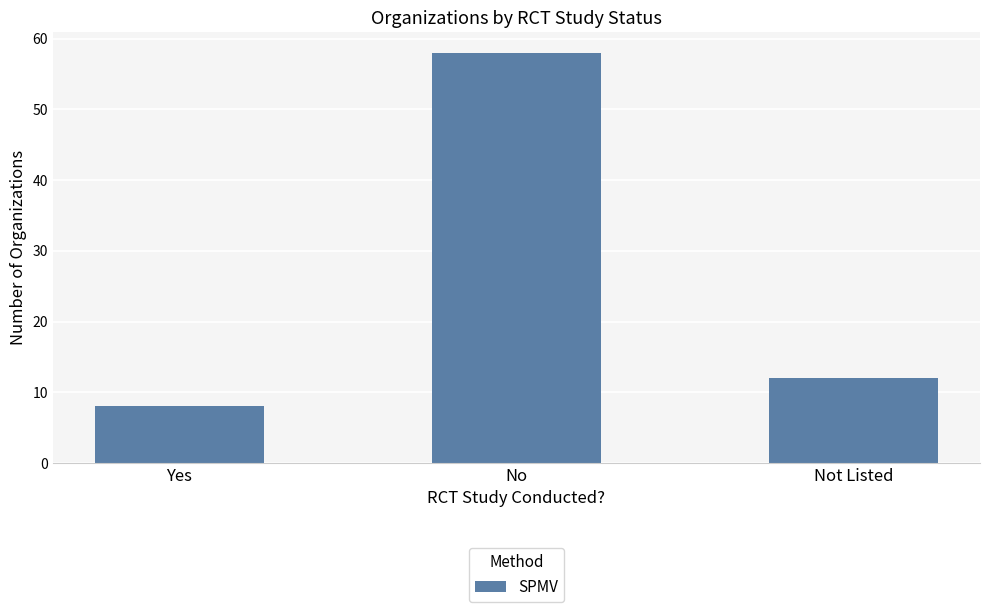

What is the difference between the values at Not Listed and No?

46